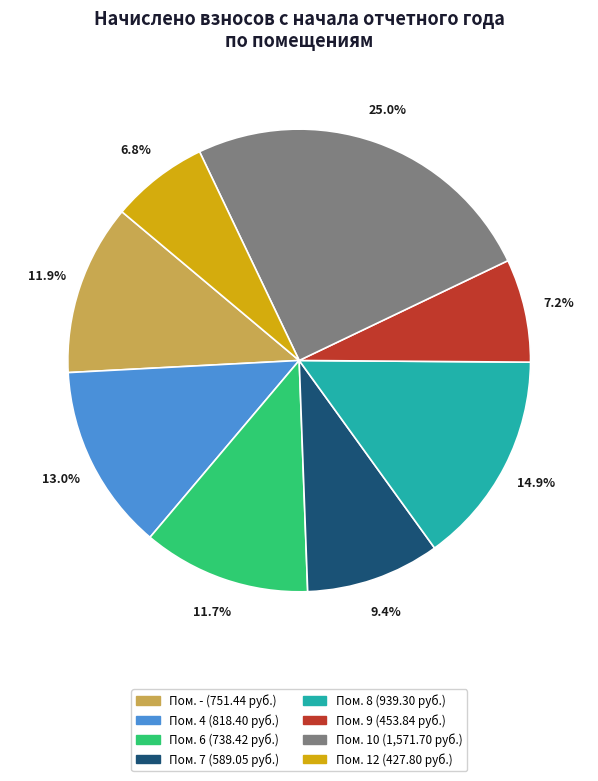

Is there any slice that represents more than half of the pie?

No